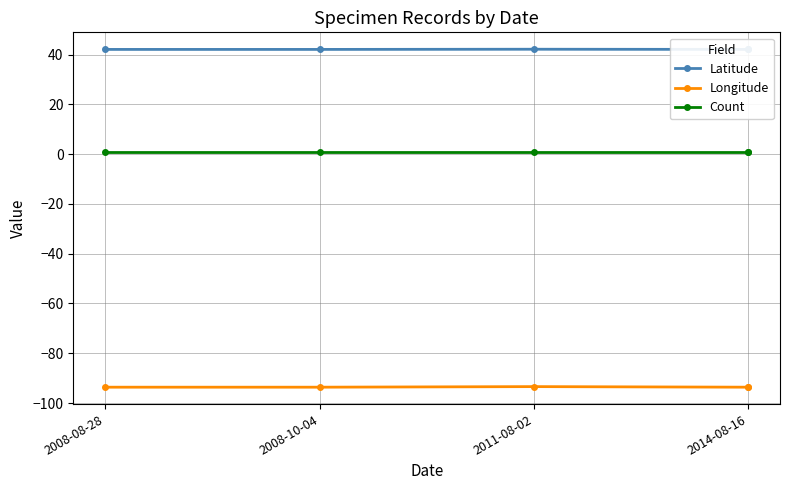

Between 2014-08-16 and 2008-08-28, which is larger?

2014-08-16